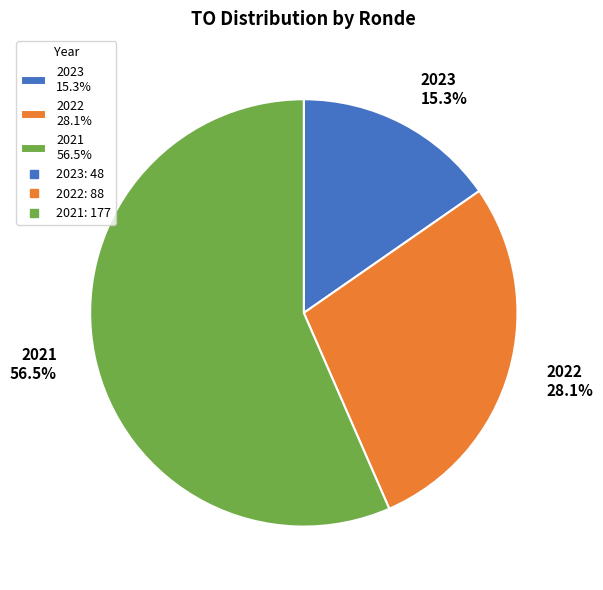

Which slice is the largest?

2021 56.5%